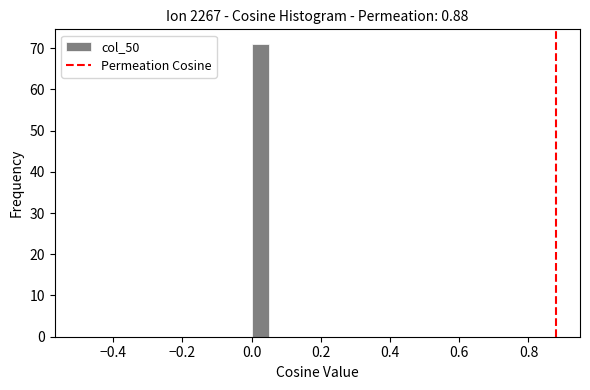

Around what value on the x-axis is the tallest bar? Give the approximate position of its centre, as read against the axis.

0.02